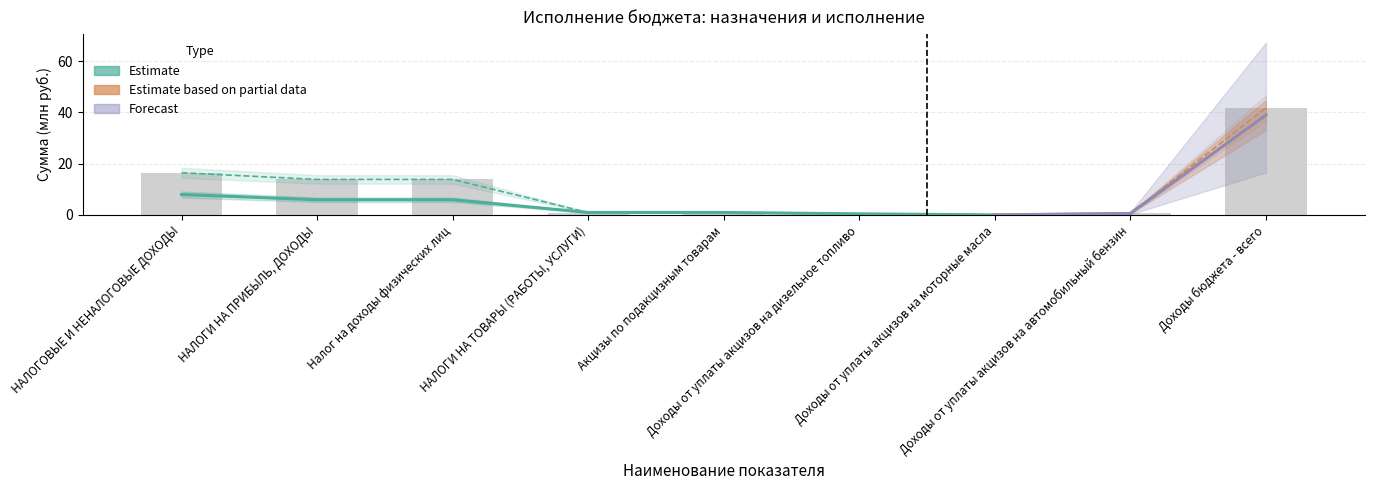

The chart shows a value of 0.4 at Акцизы по подакцизным товарам. True or false?

False